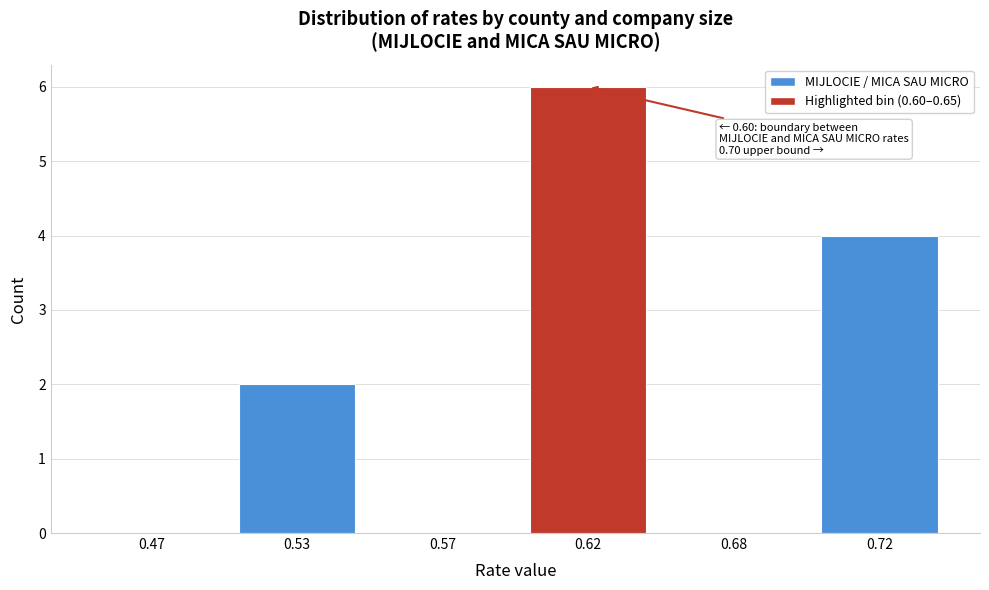

Reading left to right, extract all data points from this chart.

0.47=0	0.53=2	0.57=0	0.62=6	0.68=0	0.72=4